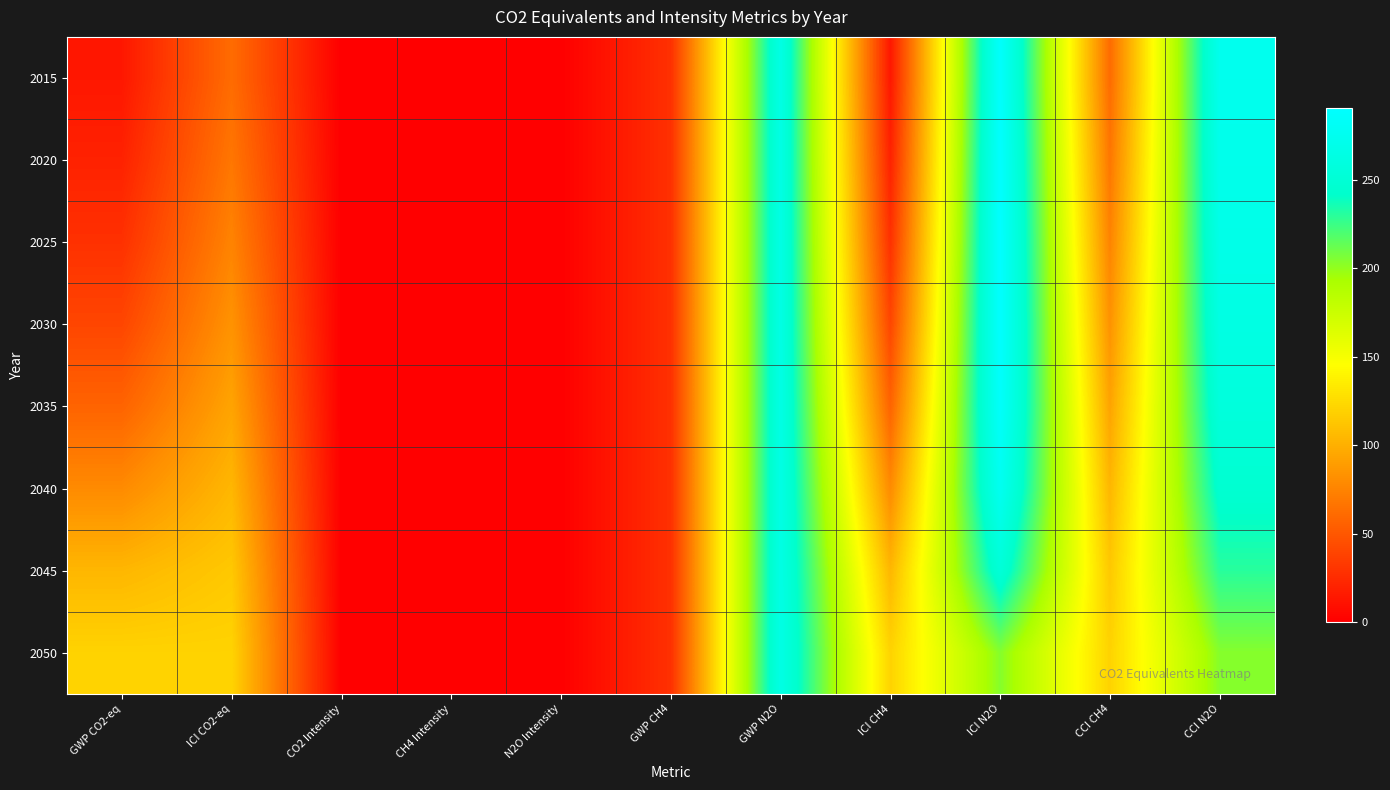

Count the number of data series in this chart.

8